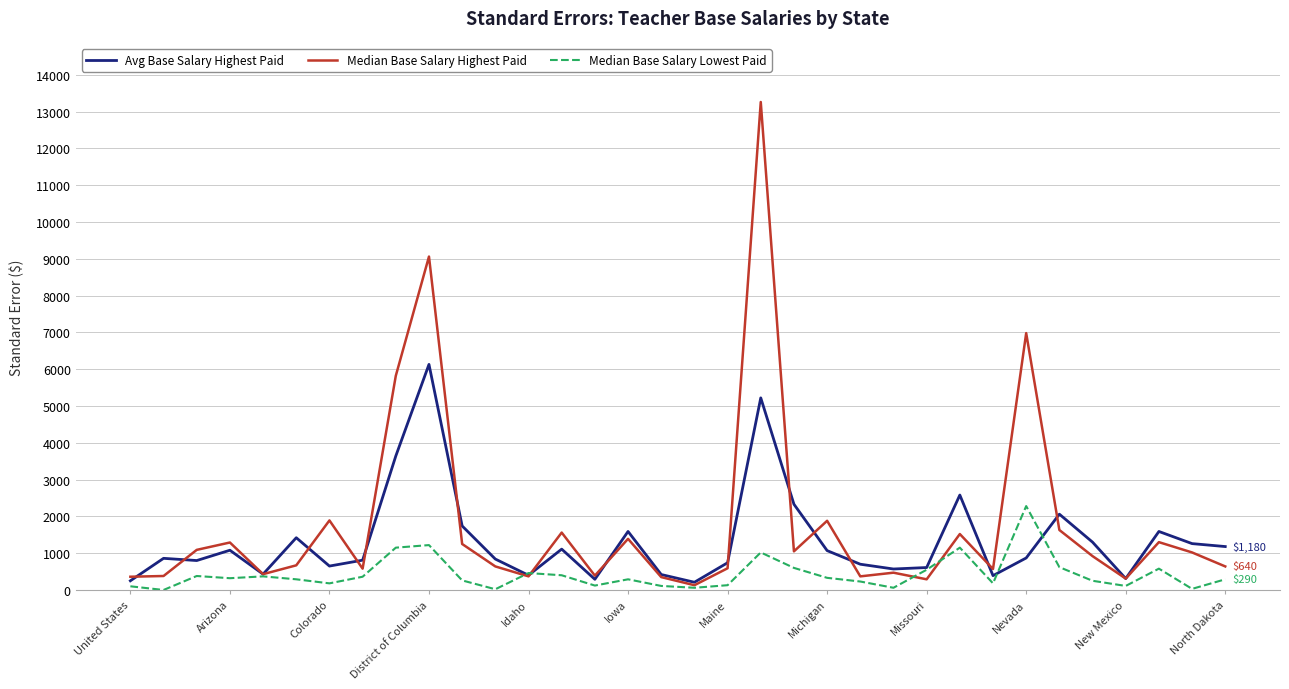

Which series has the widest spread of values?

Median Base Salary Highest Paid